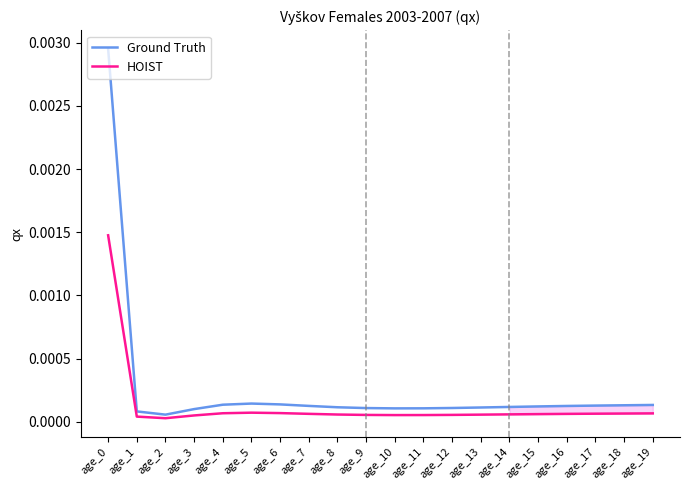

True or false: HOIST has a value of 0.0 at age_5.

True